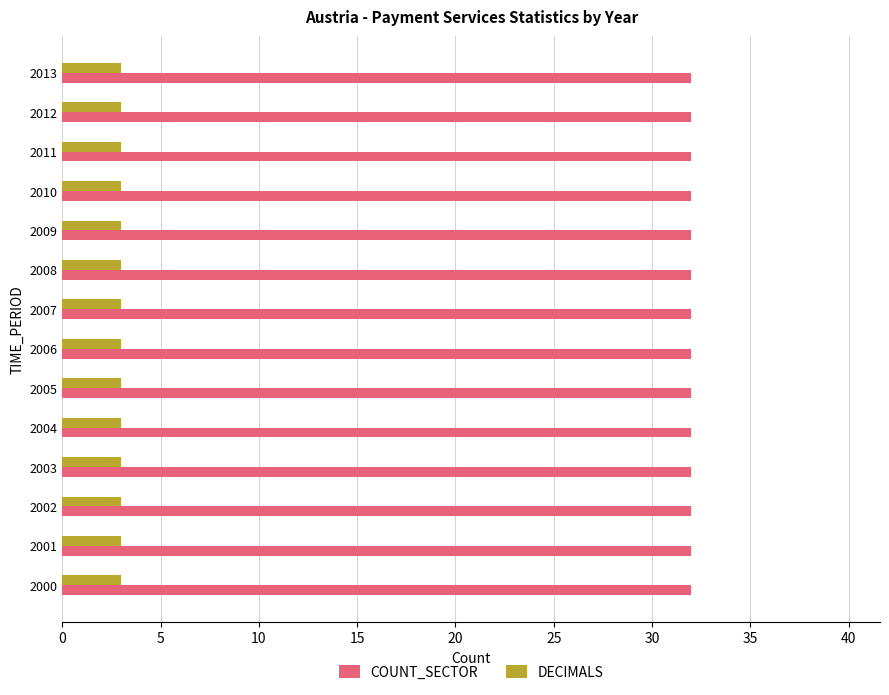

Rank the series by their maximum value, from lowest to highest.

DECIMALS, COUNT_SECTOR